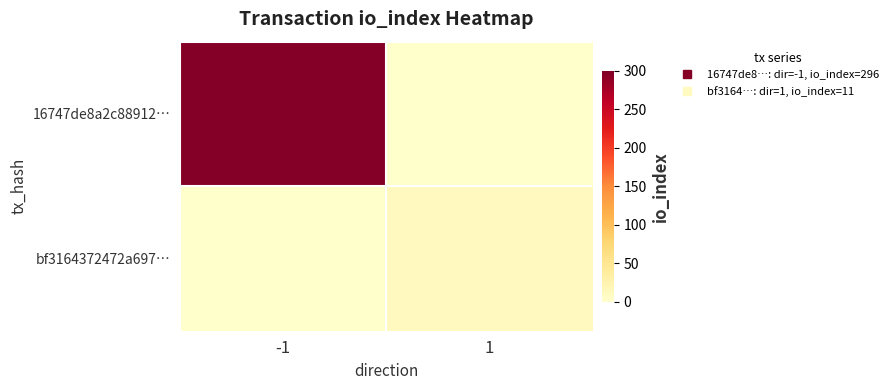

Which has a higher value, -1 or 1?

-1